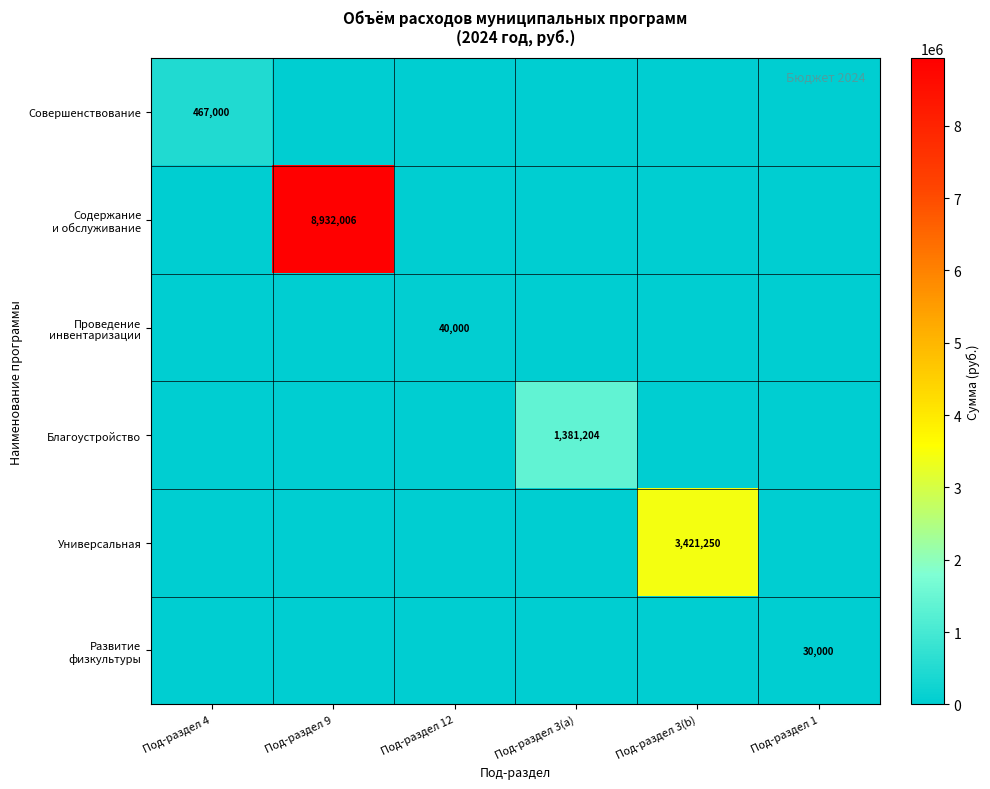

True or false: Универсальная has a value of 4730770 at Под-раздел 3(b).

False